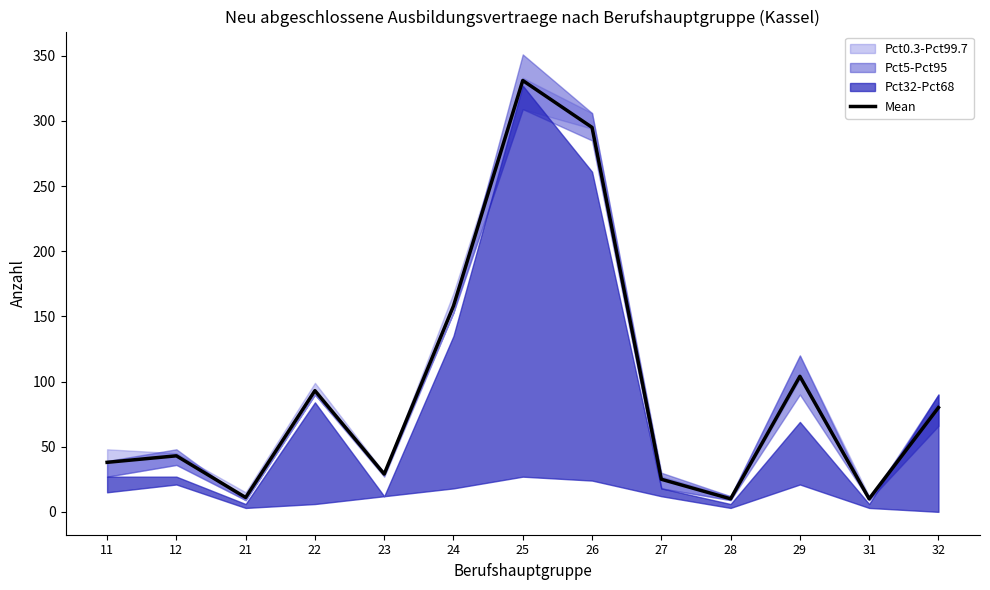

What is the difference between the maximum and minimum values?

321